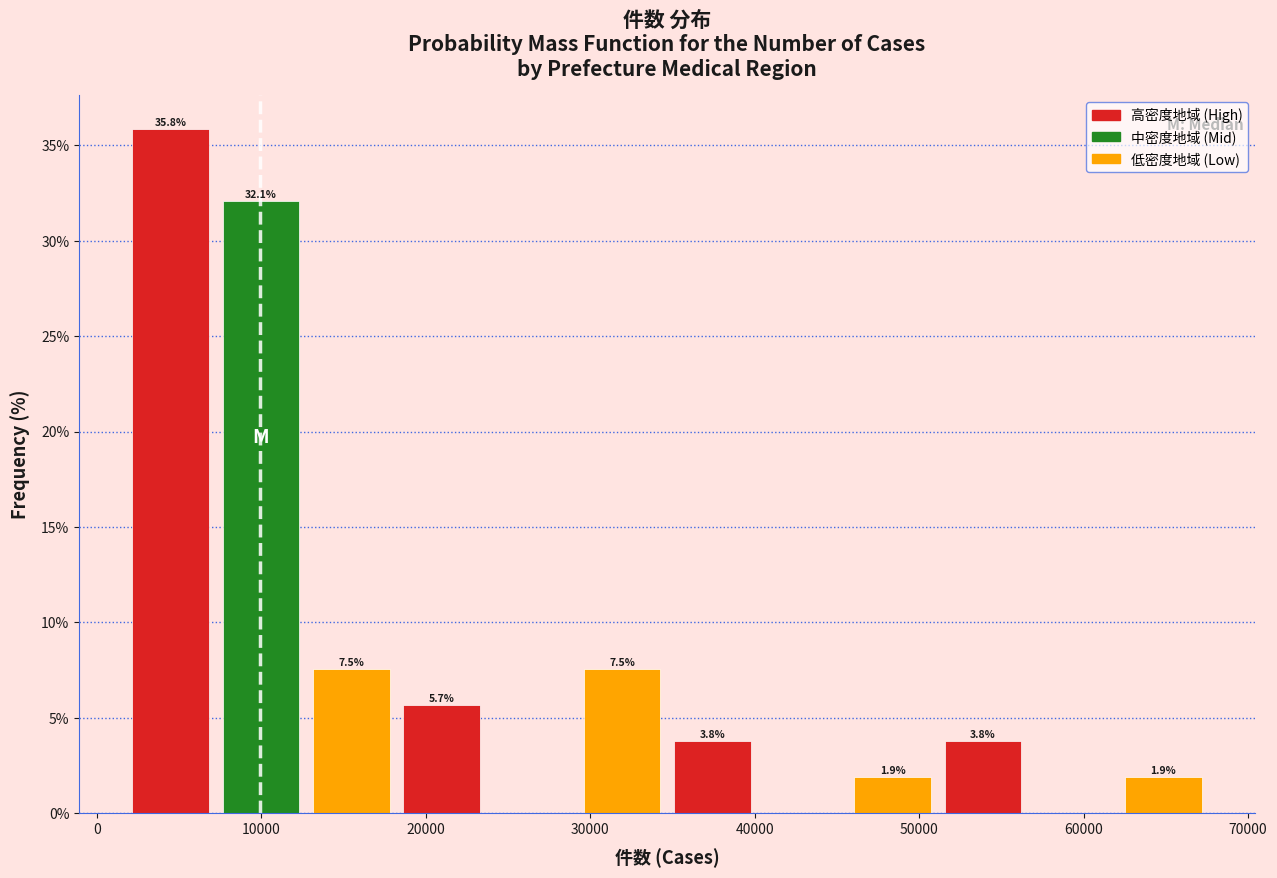

Over which range of the x-axis is the bar tallest?

2000 to 7000